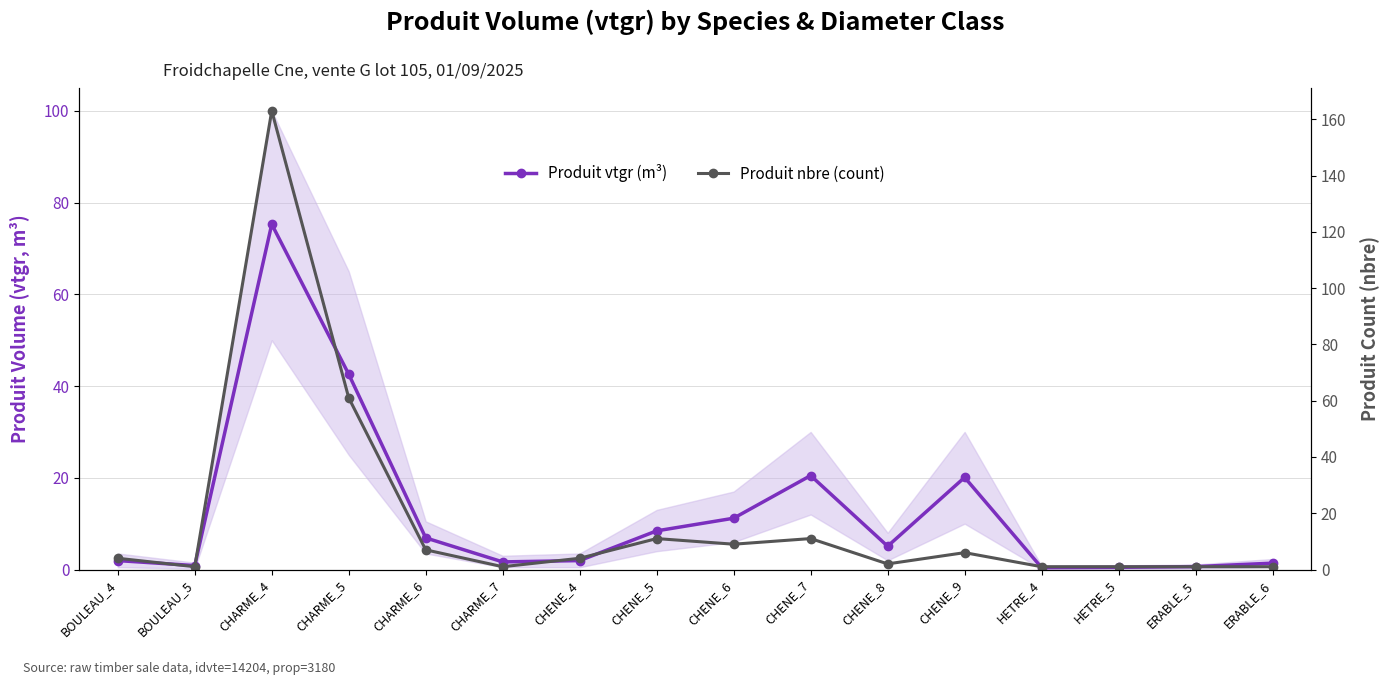

Does the chart display data point markers on the line(s)?

Yes